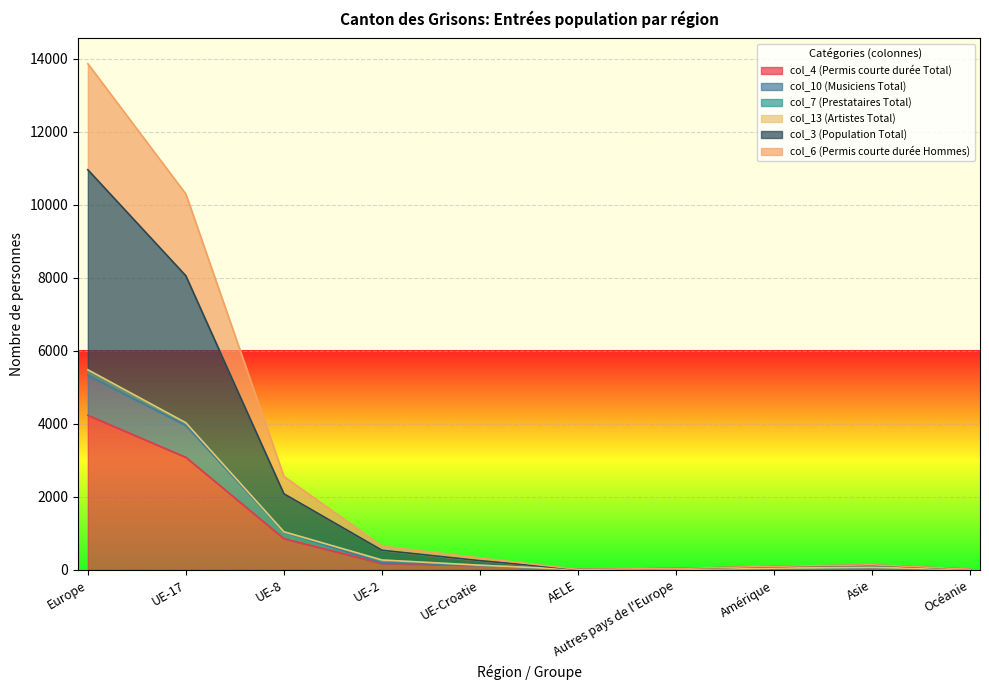

At which category is the sum across all series the highest?

Europe